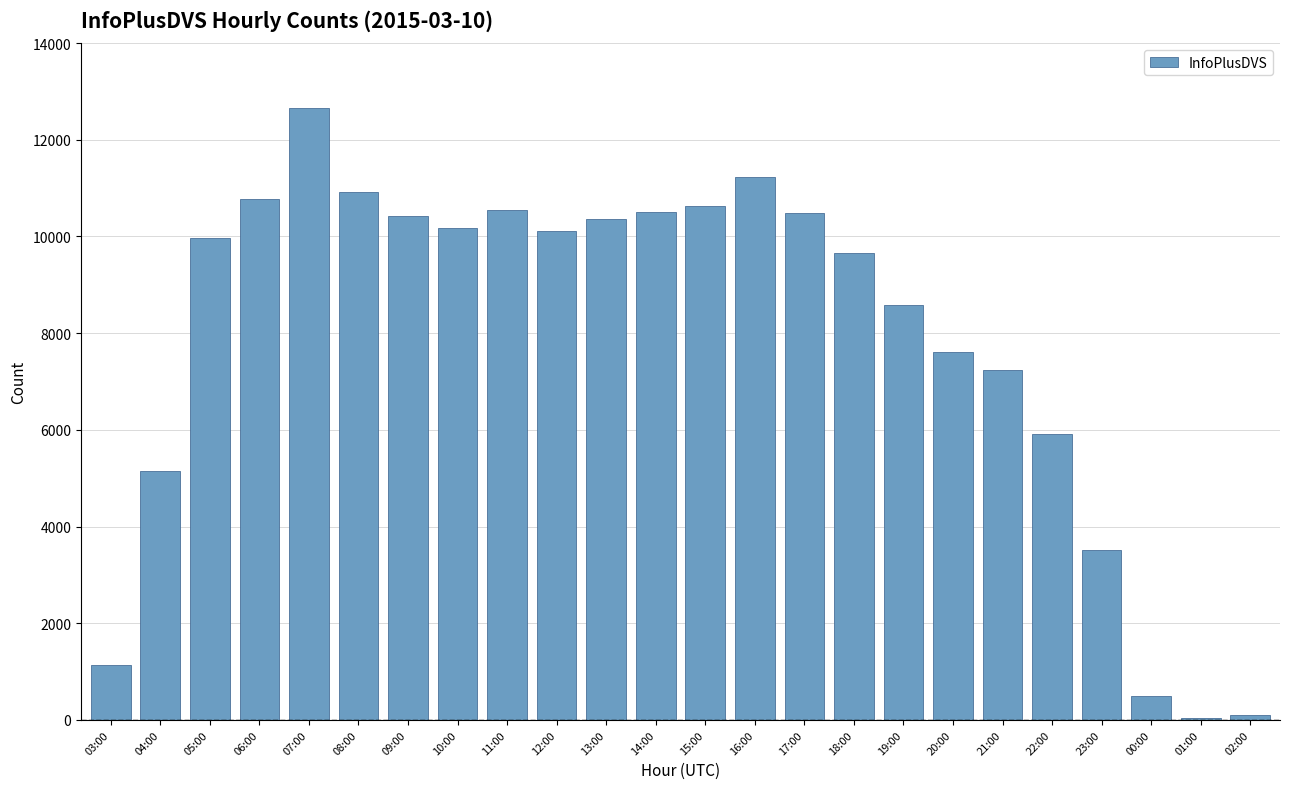

How many series are shown in this chart?

1